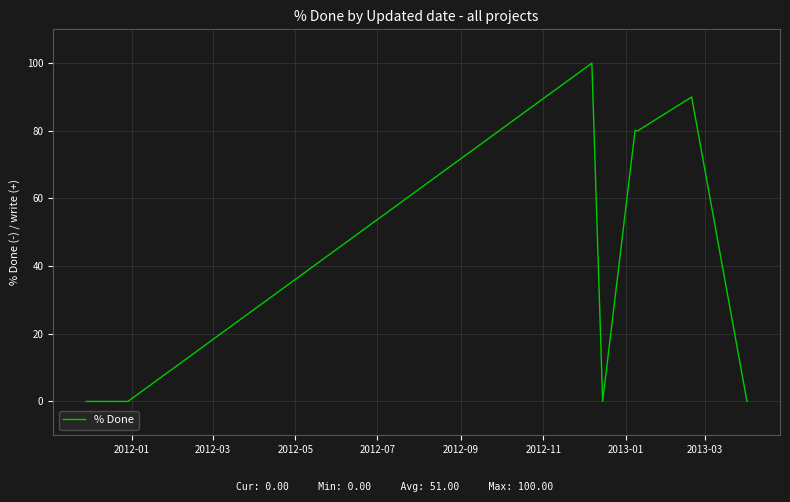

True or false: there are more than 0 points higher than both neighbors.

True